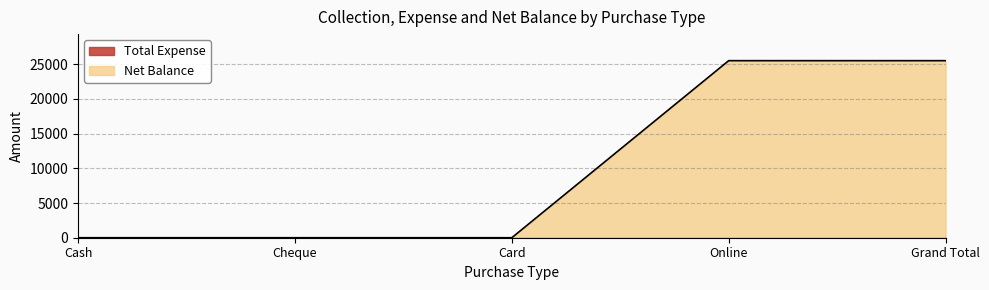

True or false: the data has more than 2 interior local peaks.

False